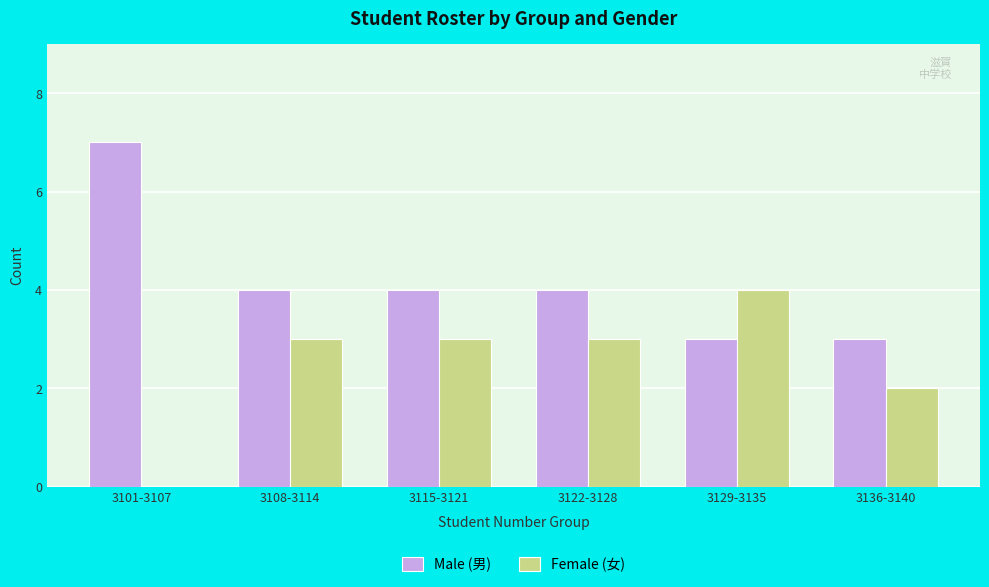

The value of Female (女) at 3101-3107 is -3. True or false?

False